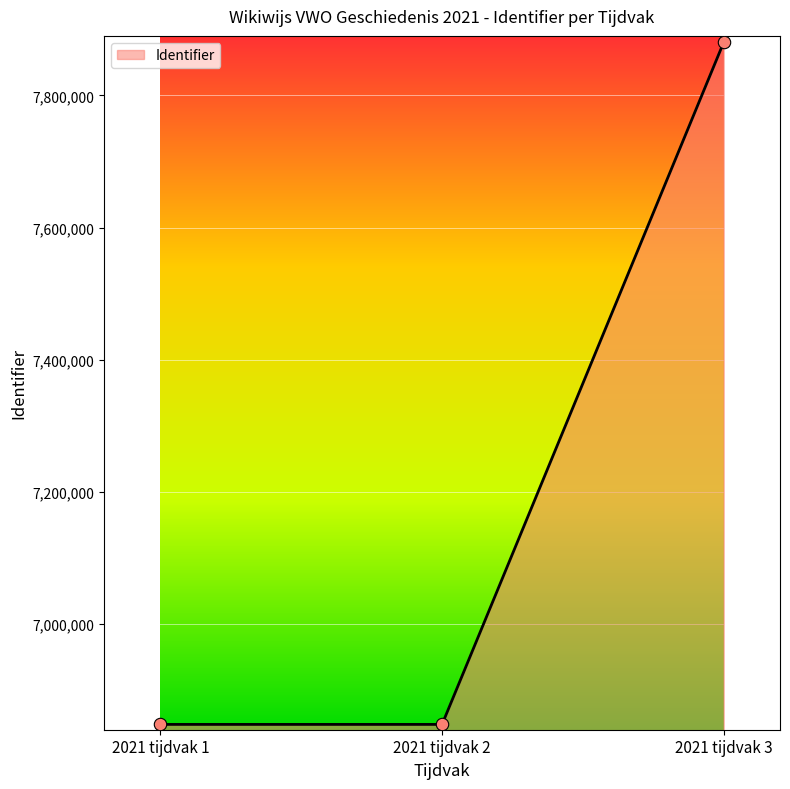

What is the ratio of the value at 2021 tijdvak 2 to the value at 2021 tijdvak 1?

1.0